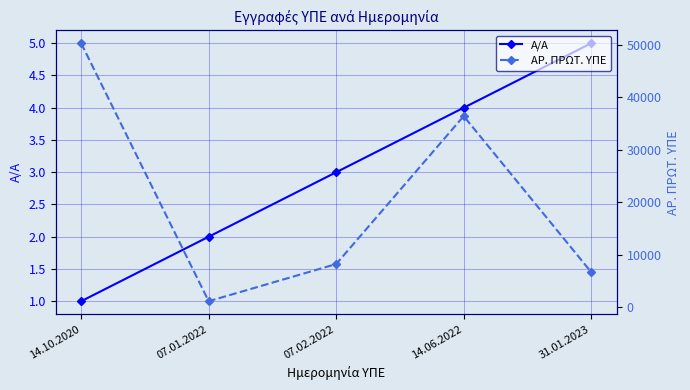

What is the difference between the highest and lowest values at 07.02.2022?

8256